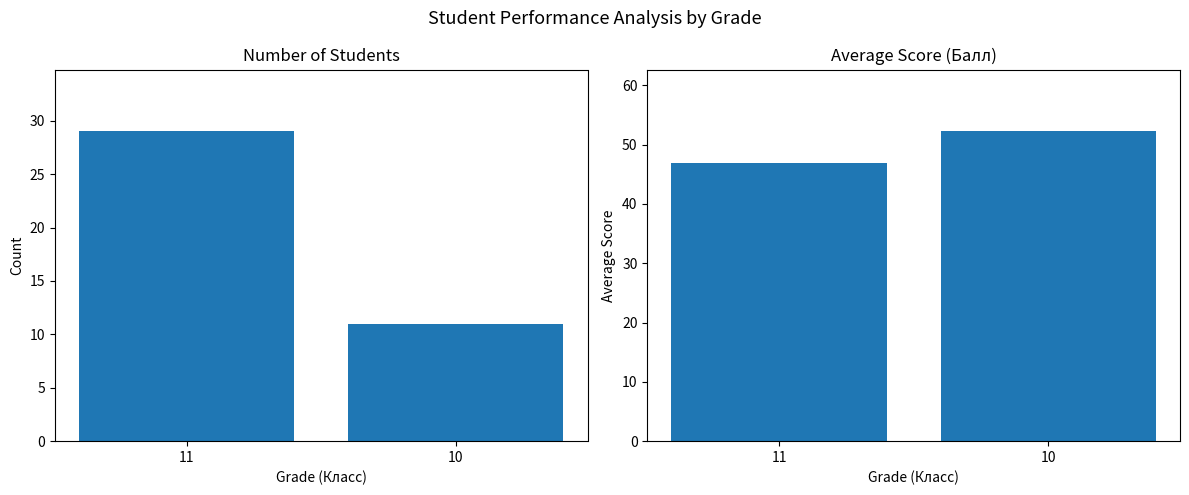

Rank the series by their average value, from highest to lowest.

Avg Score, Count